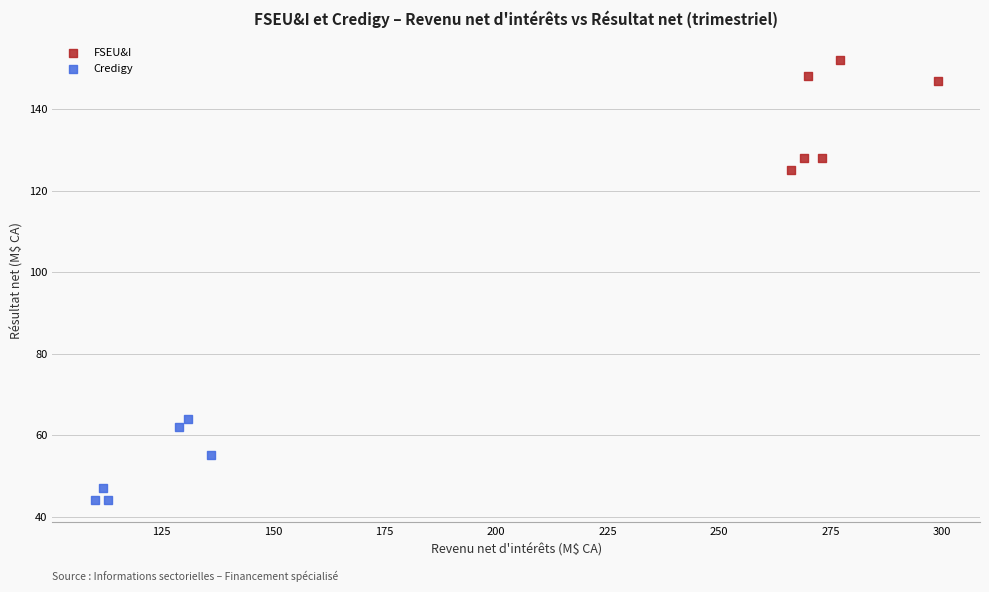

Which series contains the lowest Y value?

Credigy